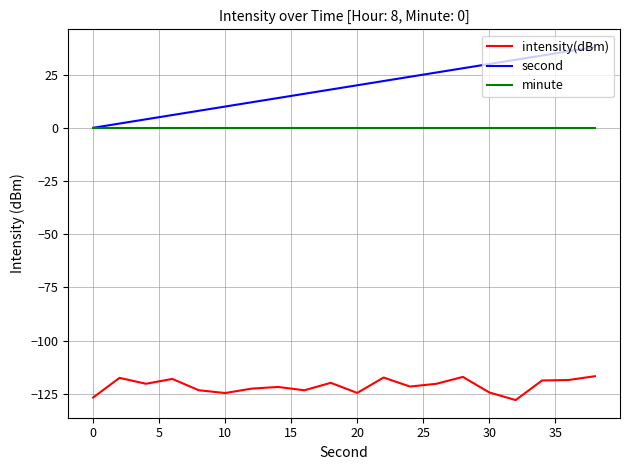

What is the smallest value displayed?

-128.0